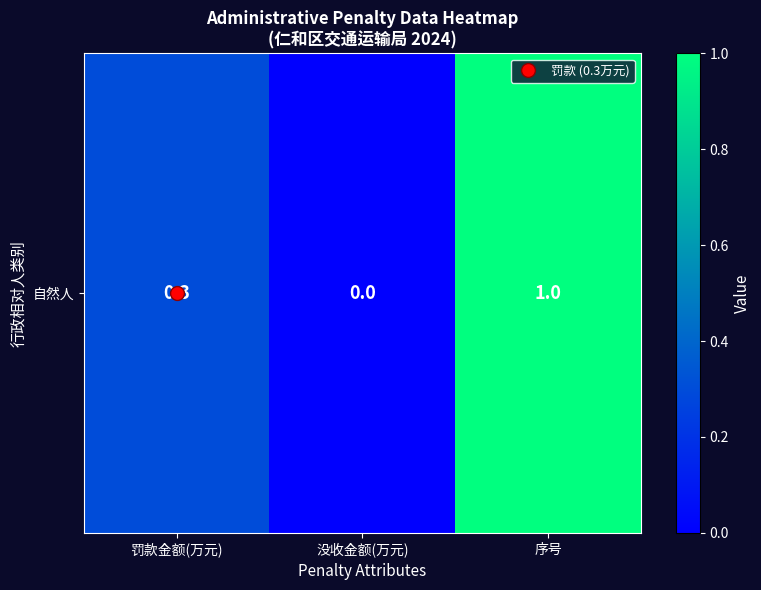

At which label is the value closest to 0?

没收金额(万元)